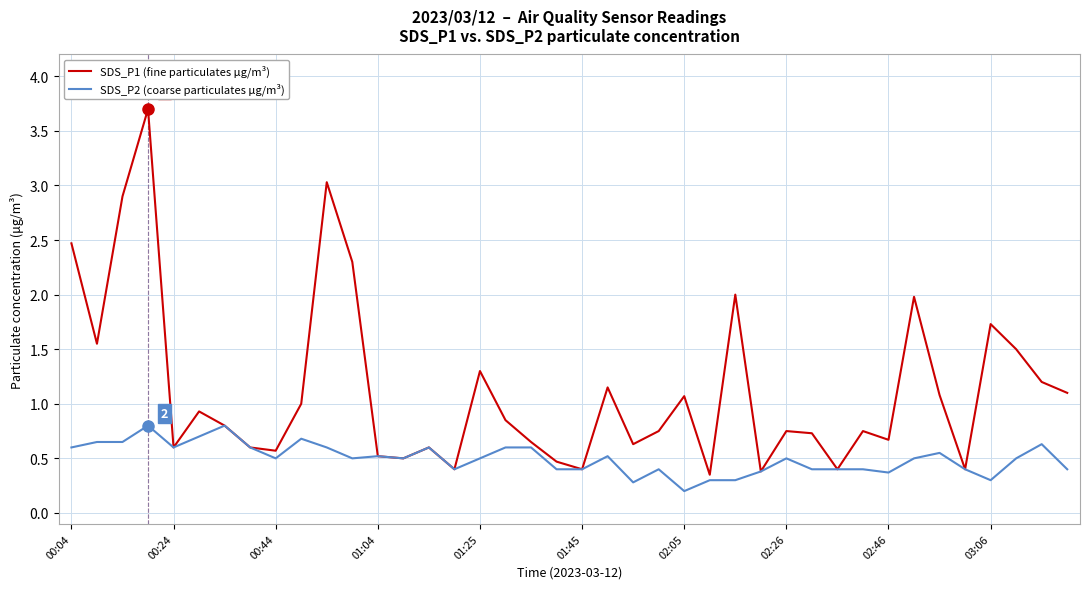

What is the greatest value displayed?

3.7